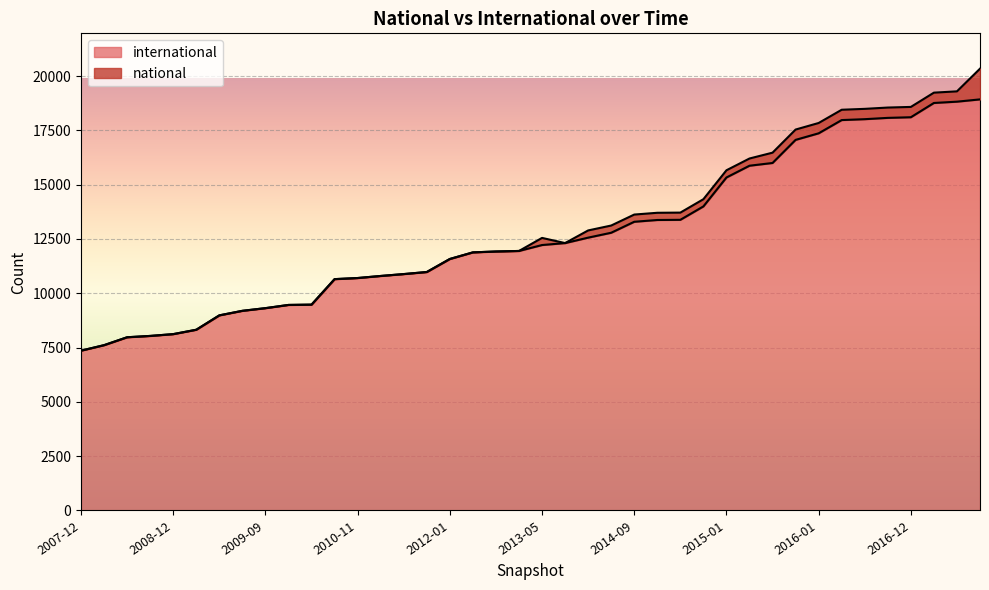

Which label corresponds to the smallest value in the chart?

2007-12